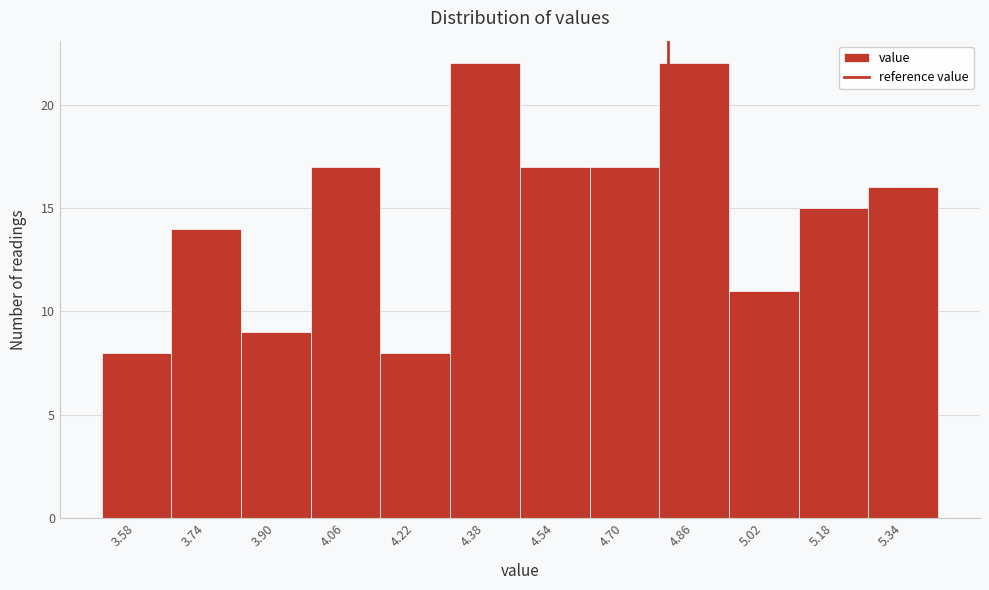

What is the height of the bar covering 4.94 to 5.10 on the x-axis? The values are not printed on the chart, so give them approximately, as read against the axis.

11